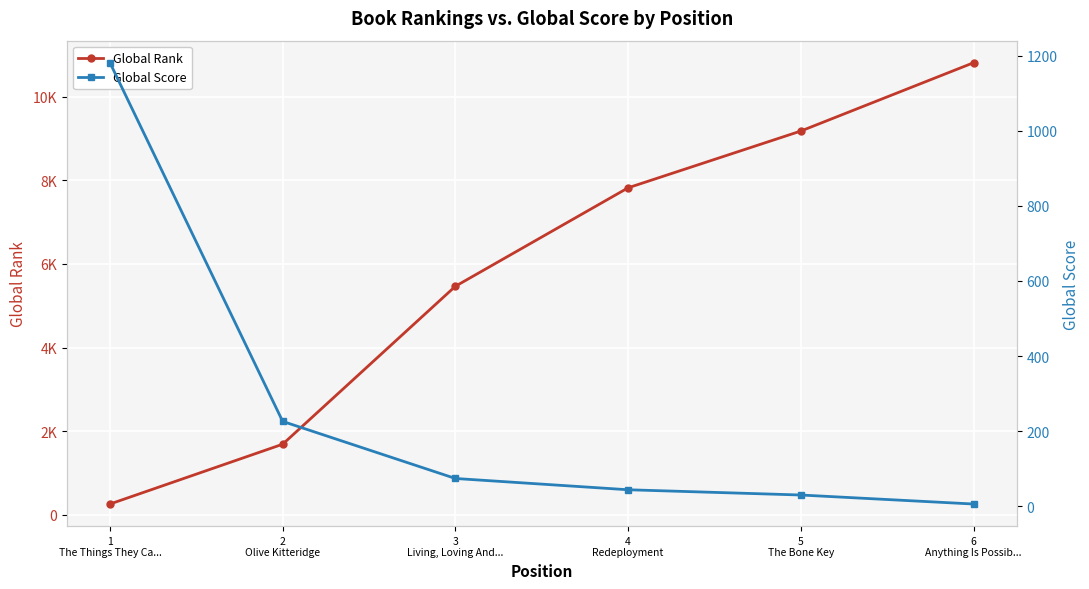

Which series has the largest total across all categories?

Global Rank